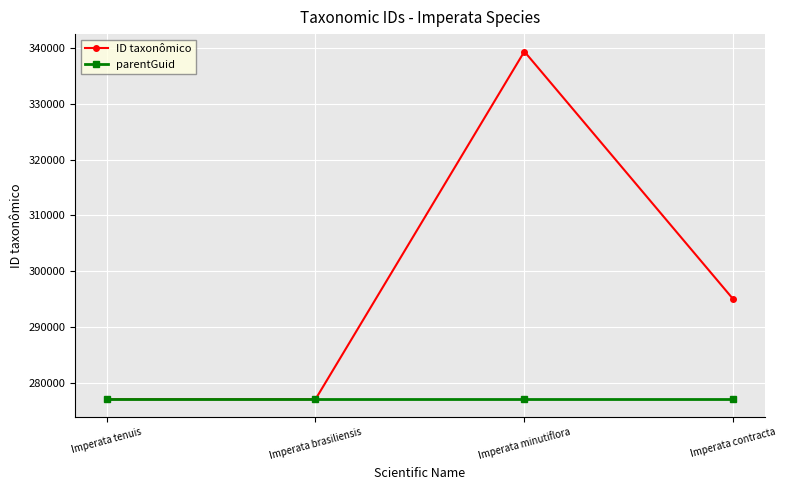

How many data points in ID taxonômico are less than 294964?

2